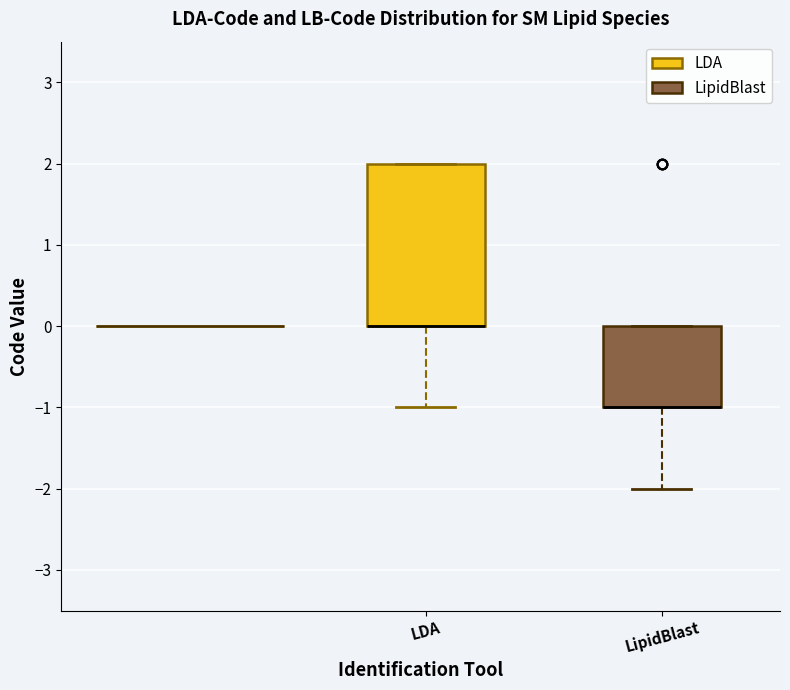

Reading left to right, read every box against the y-axis: the position of its median line, the range the box covers, and the ends of its whiskers. The values are not printed on the chart, so give them approximately, as read against the axis.

LDA: median 0 (drawn on the box's lower edge), box 0 to 2, whiskers -1 to 2
LipidBlast: median -1 (drawn on the box's lower edge), box -1 to 0, whiskers -2 to 0